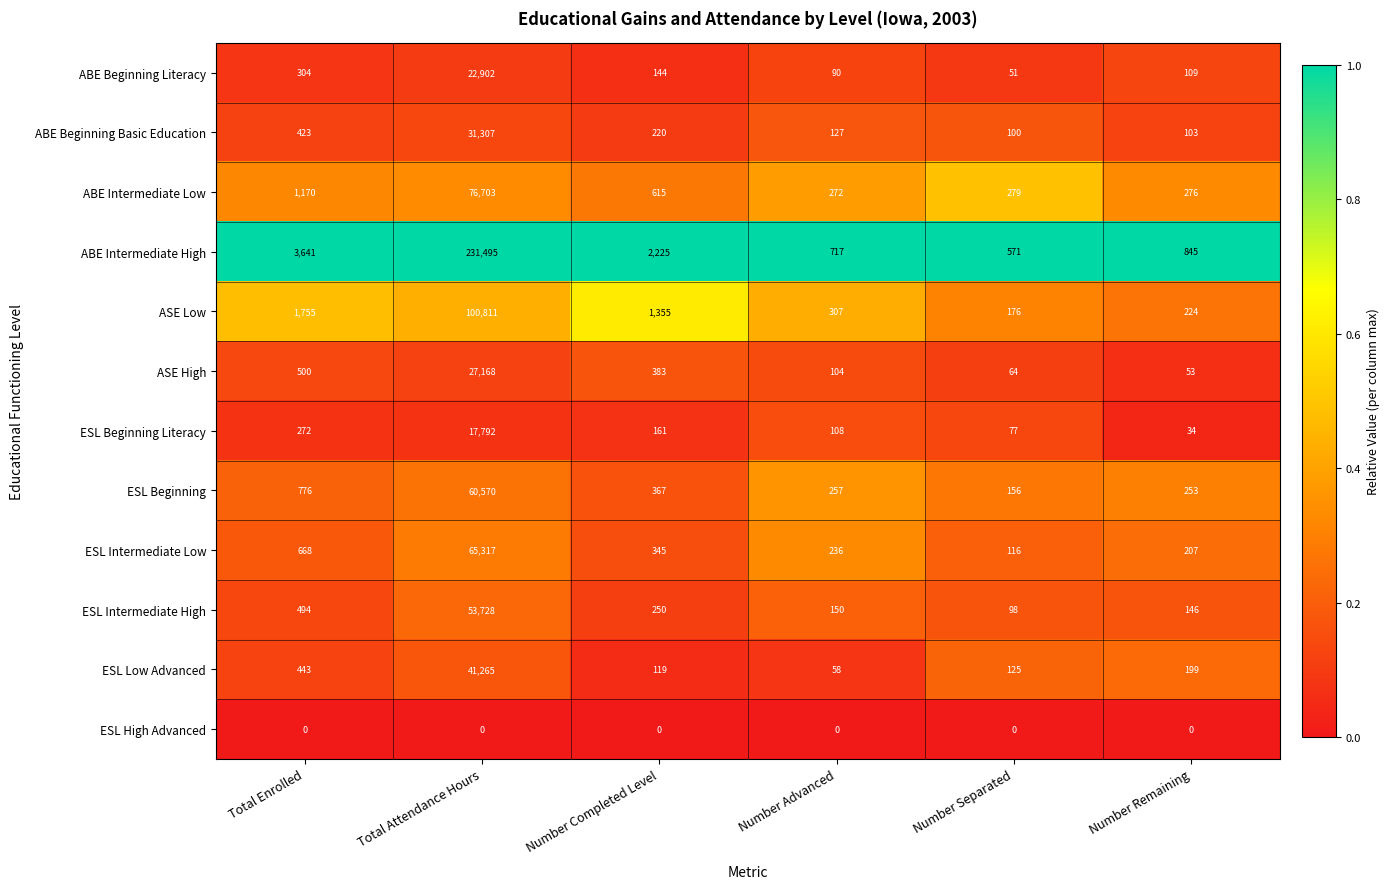

What is the sum of all ESL Low Advanced values?

42209